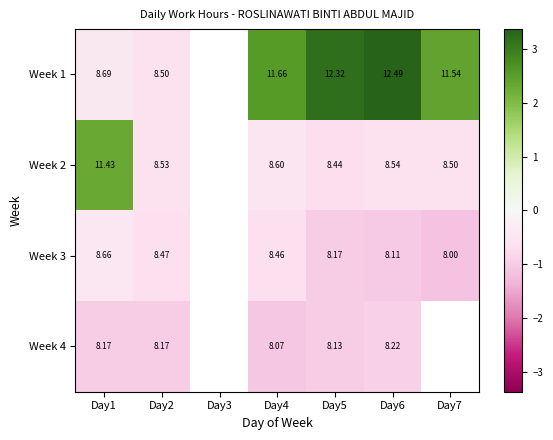

Is the value of Week 1 at Day7 greater than the value of Week 2 at Day7?

Yes